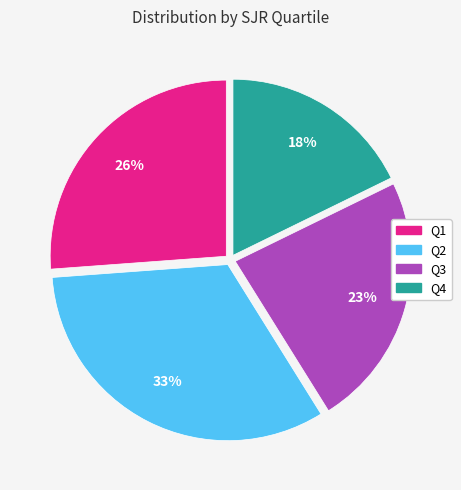

To the nearest percent, what is the average slice percentage?

25%